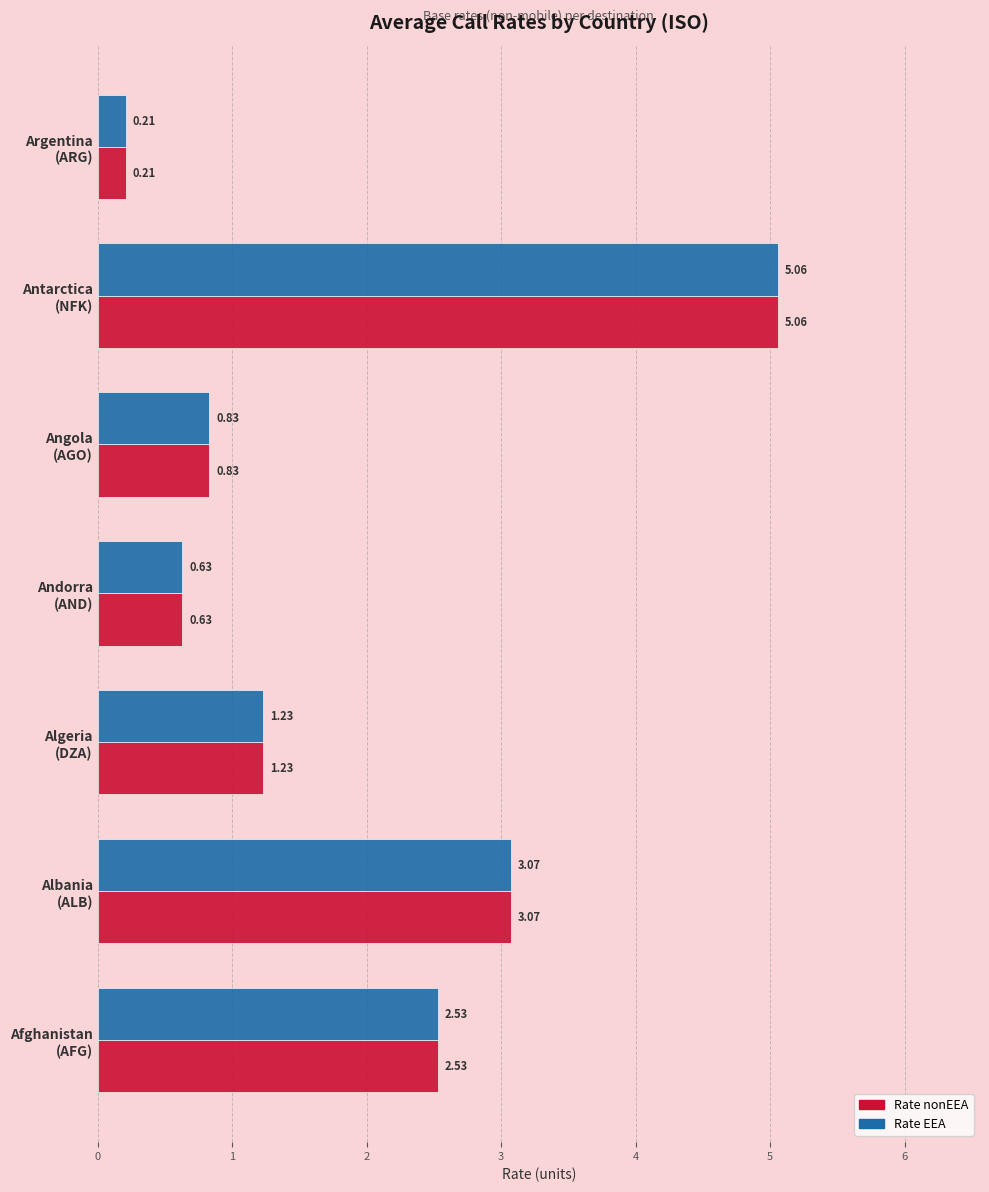

What is the average value of the Rate EEA series?

1.9